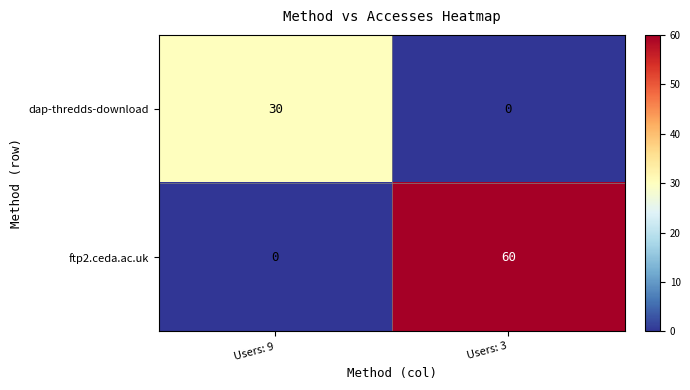

How many positive values does the dap-thredds-download series have?

1